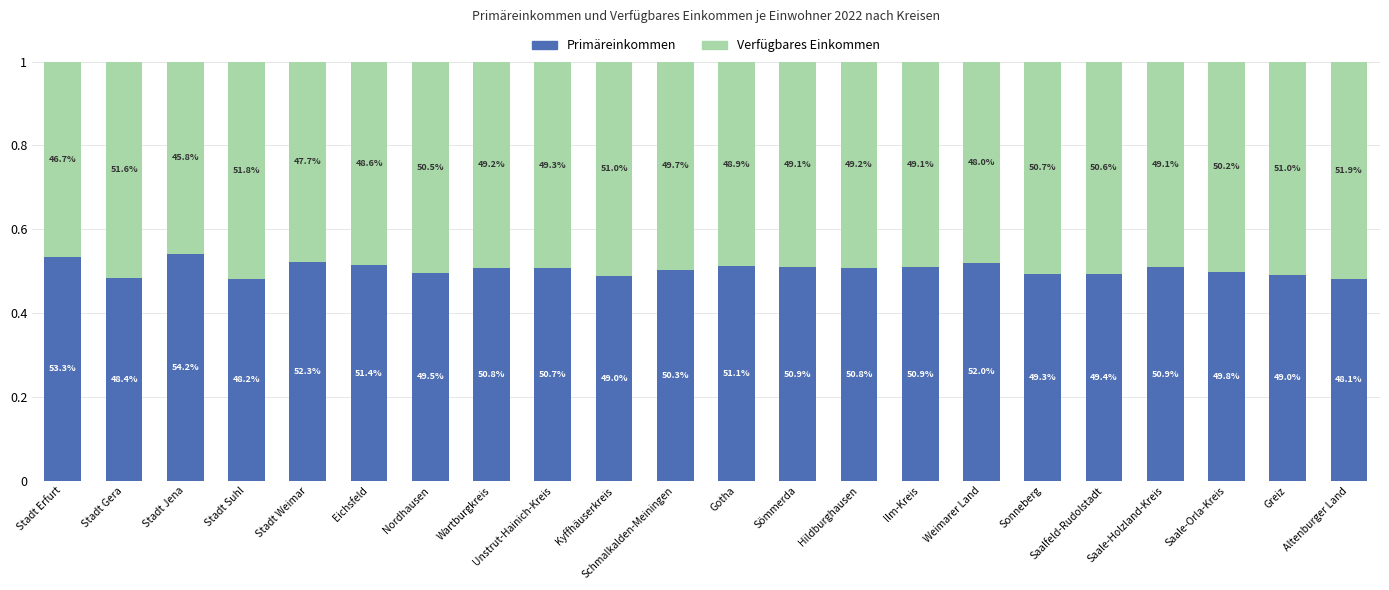

What value does the Primäreinkommen series have at Stadt Suhl?

0.5